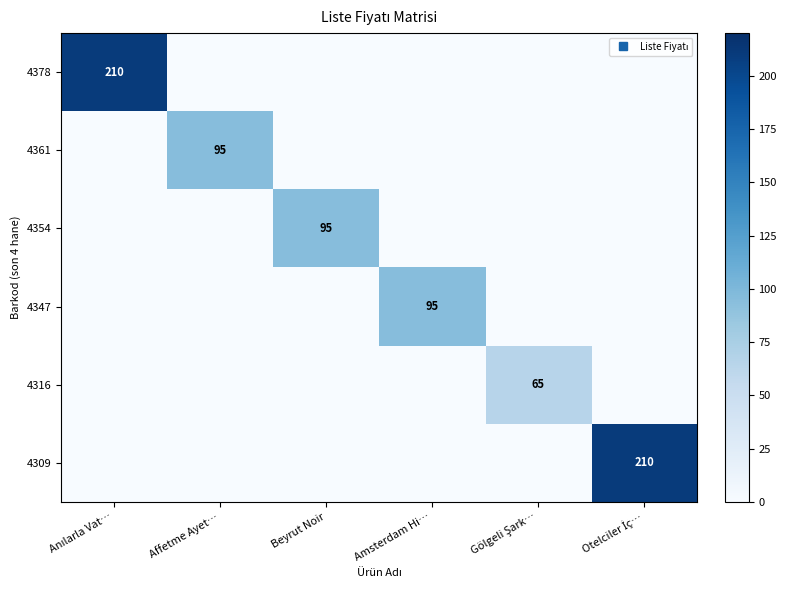

At how many categories does at least one series exceed 143?

2